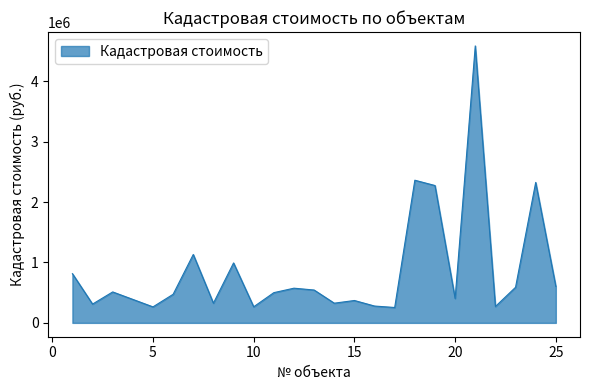

What is the smallest value displayed?

254551.9